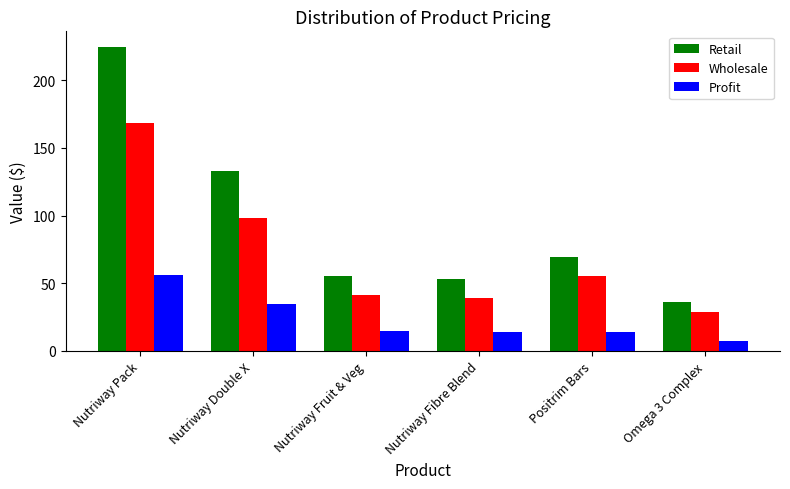

What is the difference between the maximum and minimum values in the Profit series?

48.8